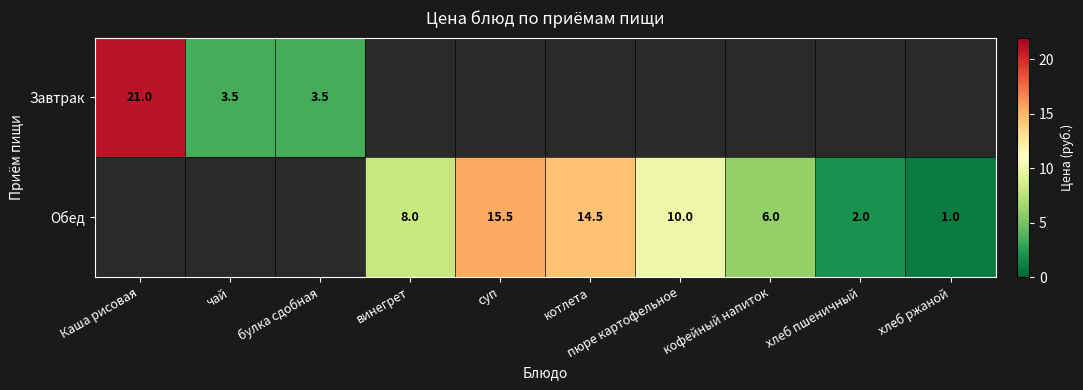

Is it true that Завтрак equals 3.5 at булка сдобная?

True